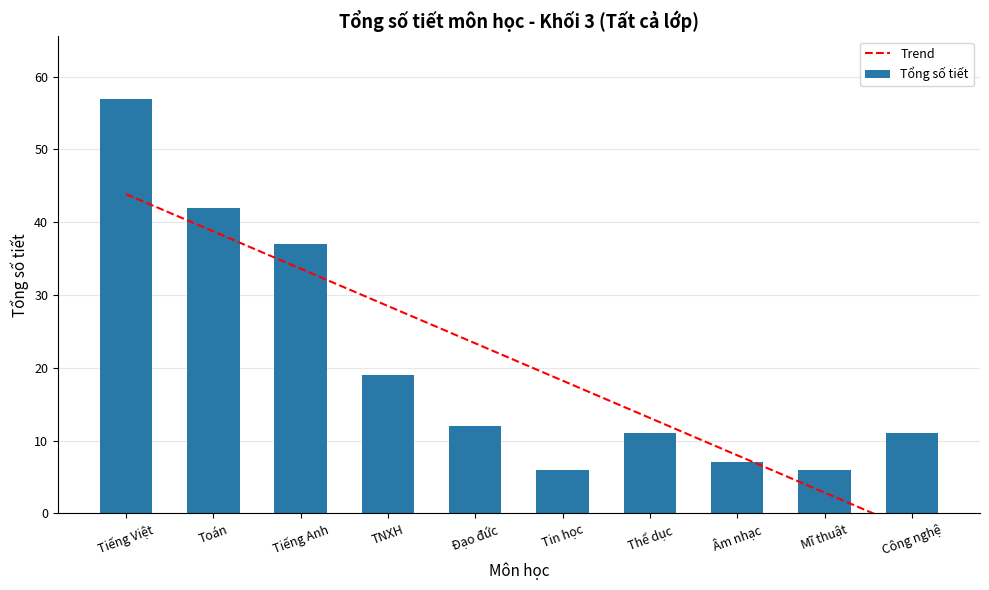

At how many categories does at least one series exceed -1?

10